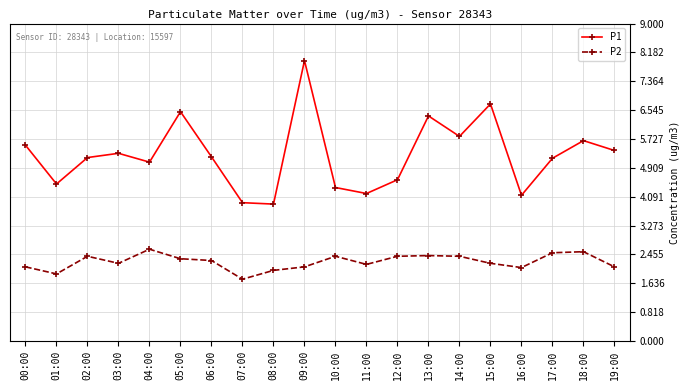

The P1 series shows 5.4 at 19:00. True or false?

True